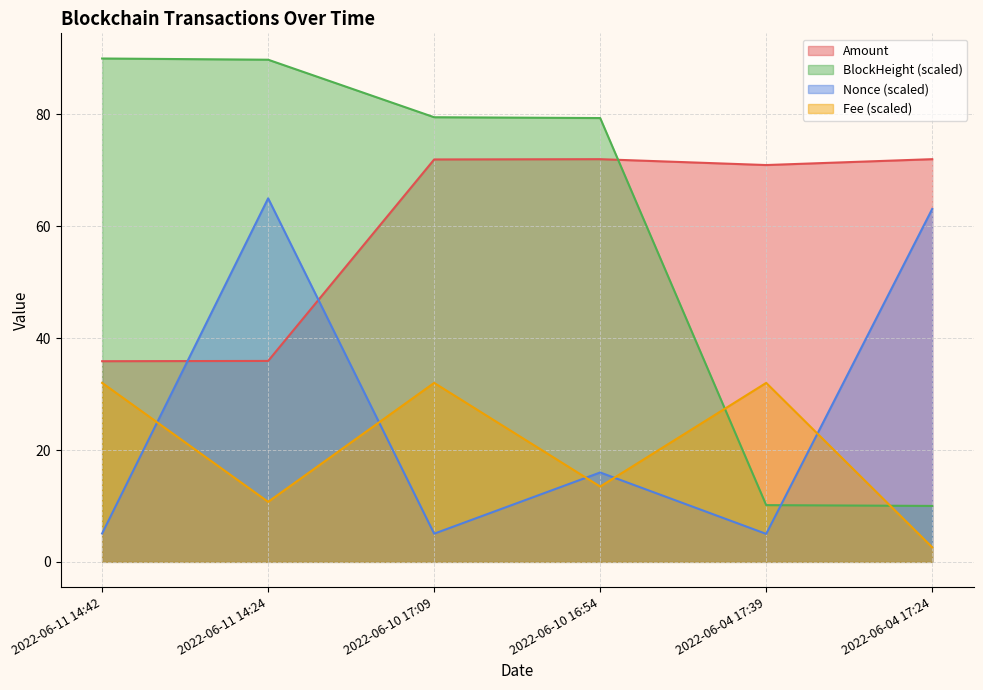

Count the number of data series in this chart.

4